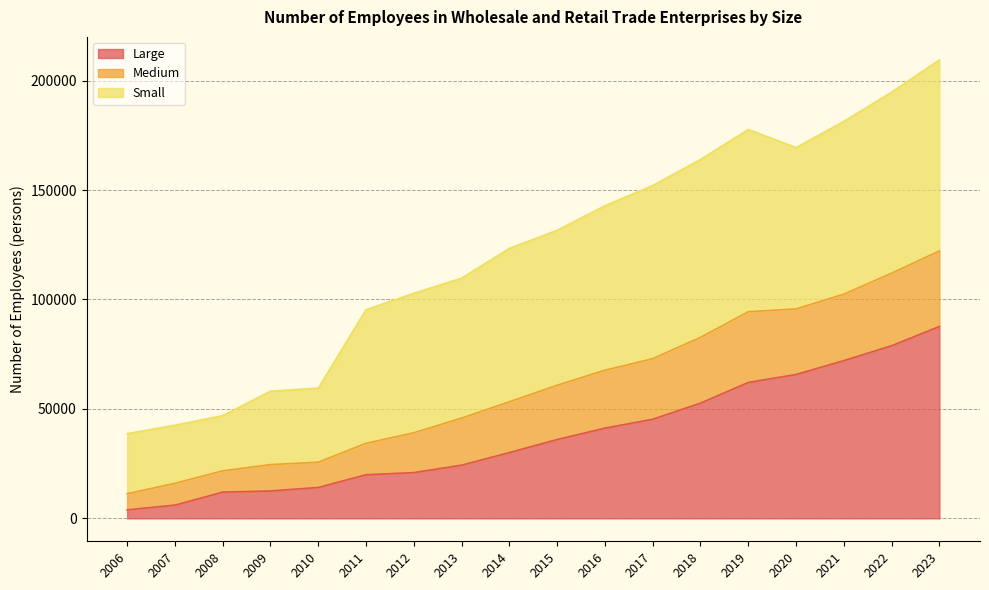

What is the value of the Large point at the 16th from the left?

72069